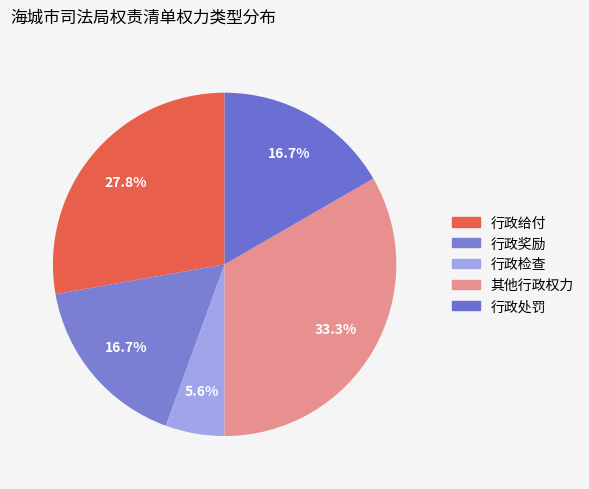

To the nearest percent, what percentage of the pie is 行政奖励?

17%